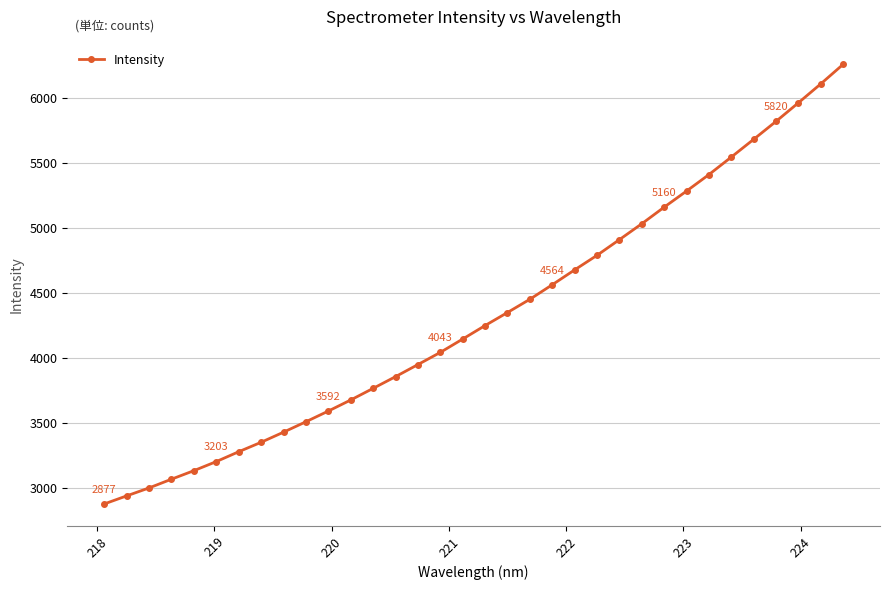

What is the maximum value shown in the chart?

6258.9